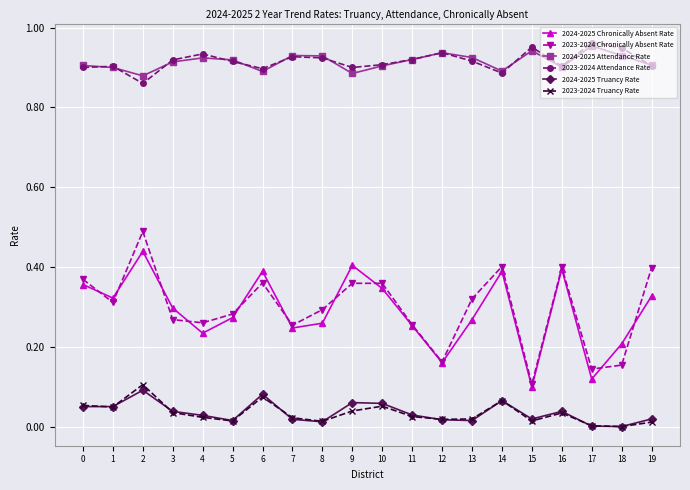

True or false: 2023-2024 Chronically Absent Rate has a value of 0.1 at 17.

True